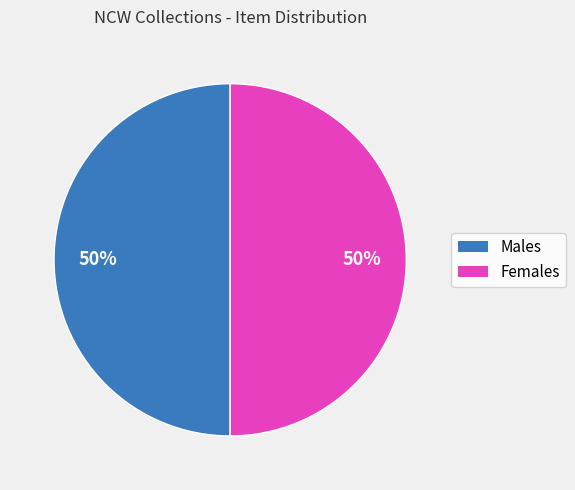

What percentage is the Males slice, to the nearest percent?

50%